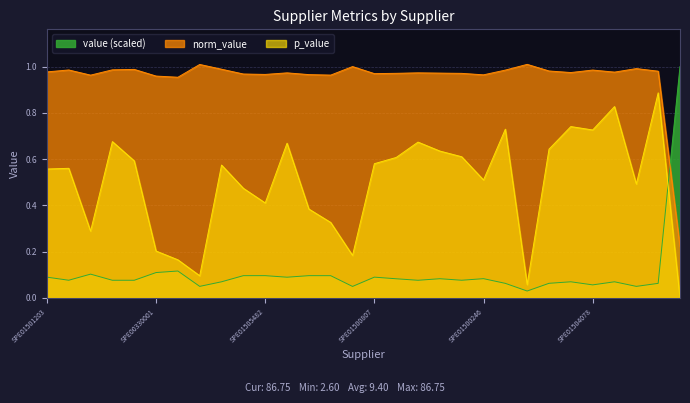

At which category does p_value reach its first local valley?

SPE01500223